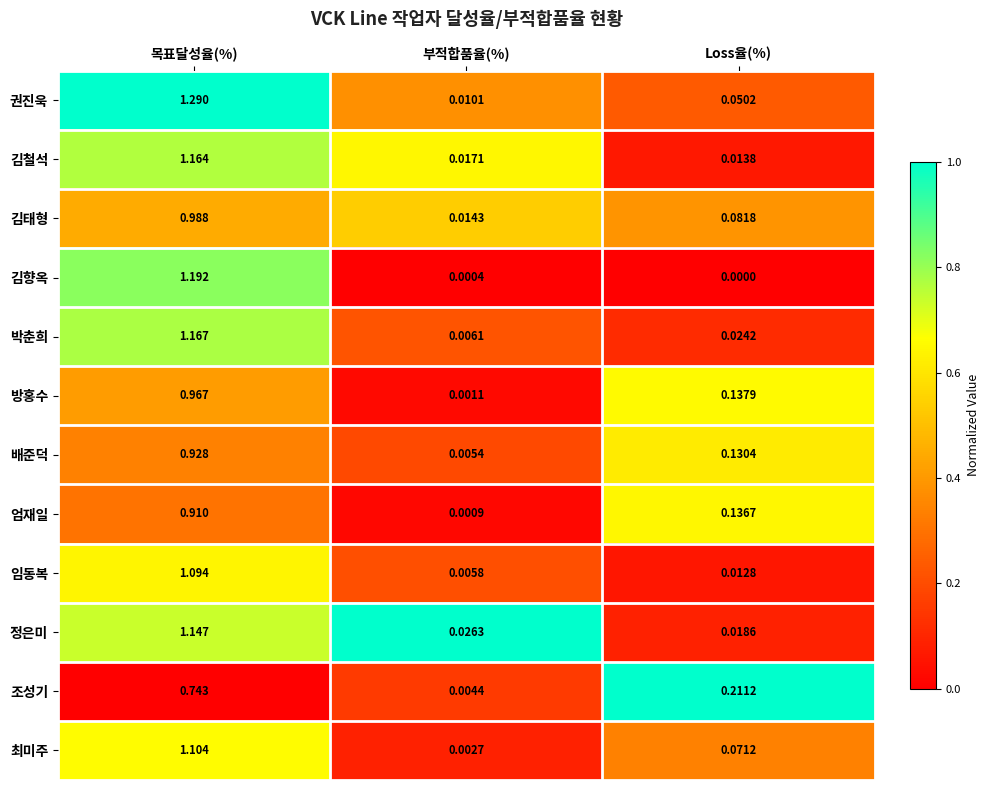

List the labels in order of 엄재일 value, largest first.

목표달성율(%), Loss율(%), 부적합품율(%)